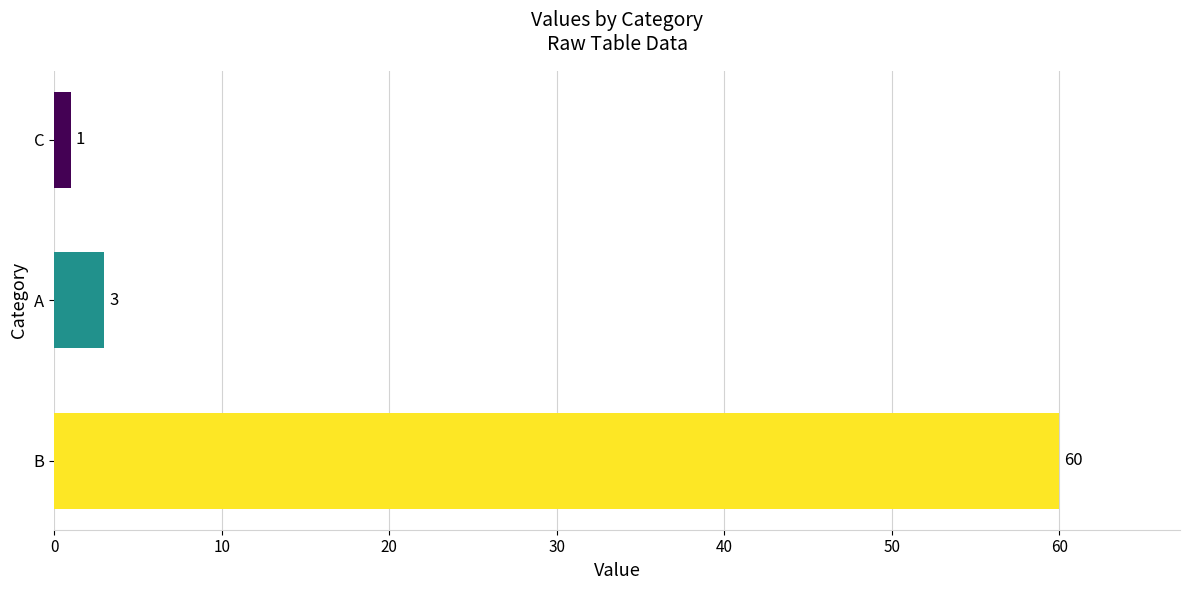

List the labels in order of value, smallest first.

C, A, B